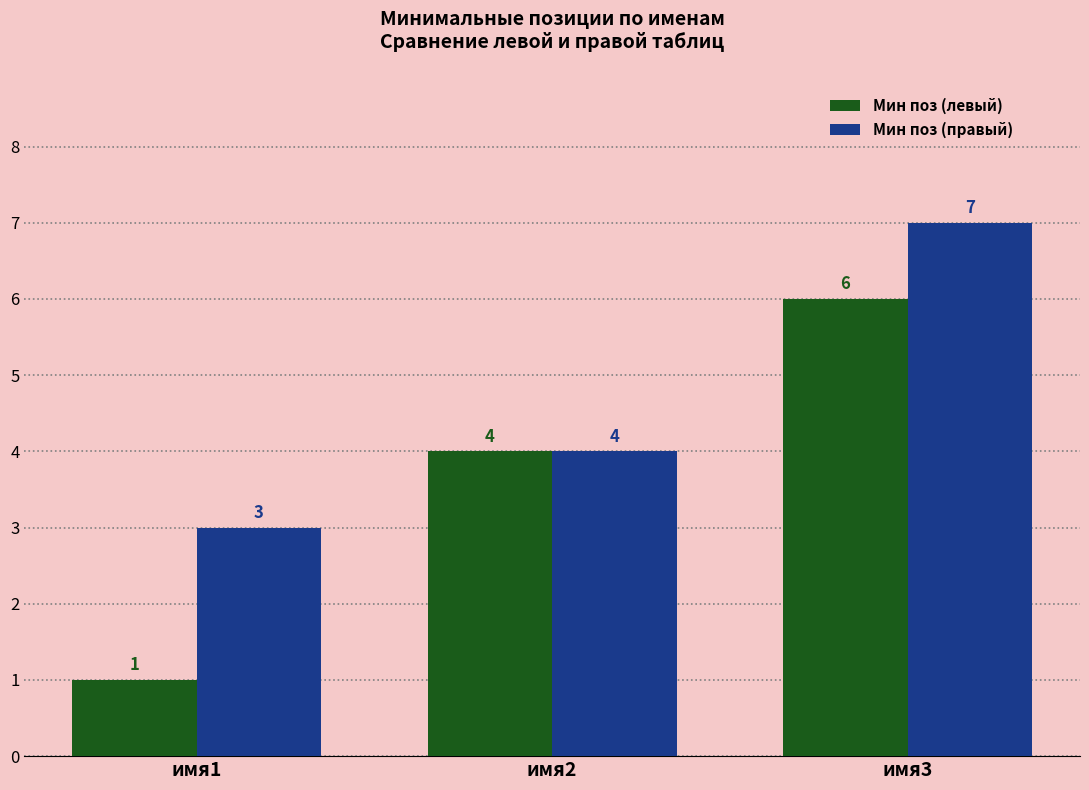

How many groups of bars are there?

3